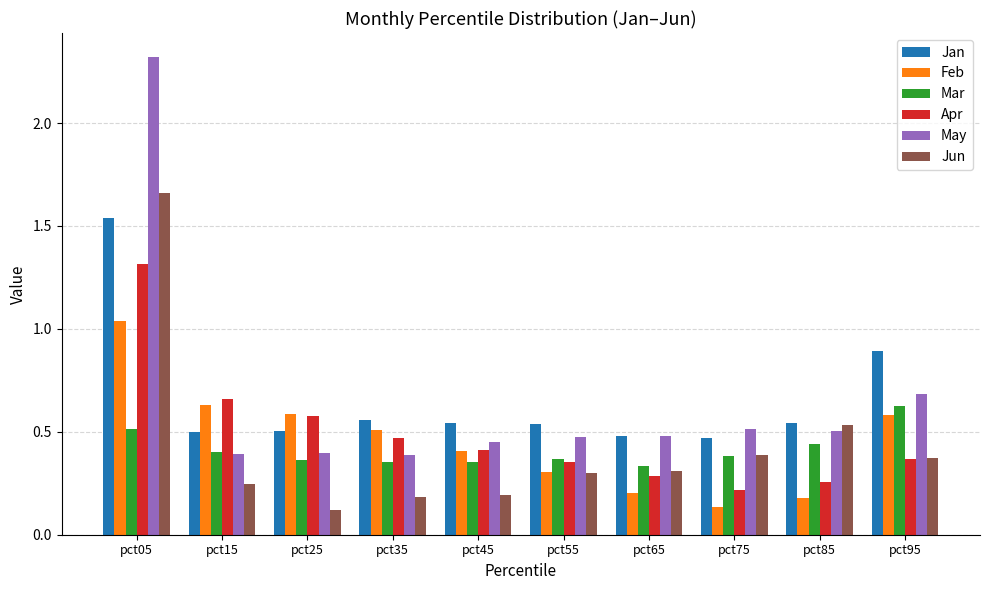

What is the maximum value shown in the chart?

2.3